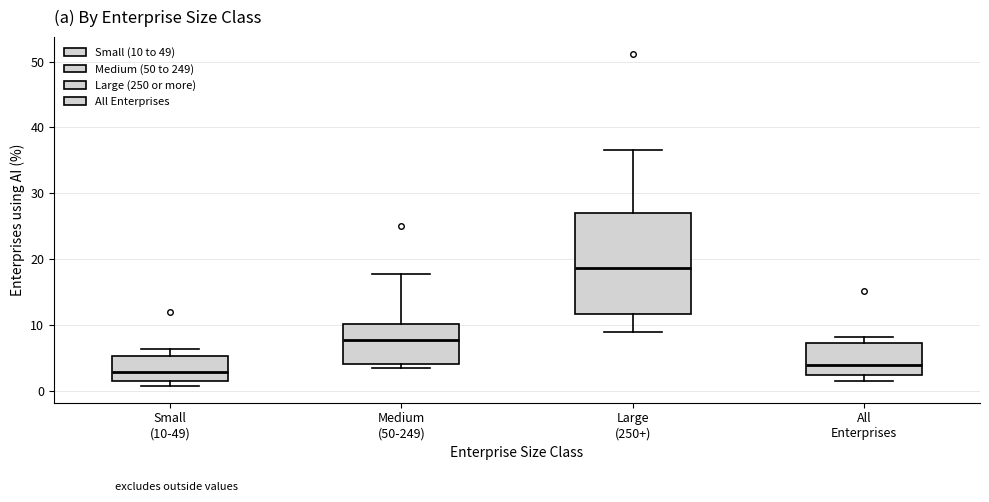

Which box's median line is the lowest?

Small (10-49)